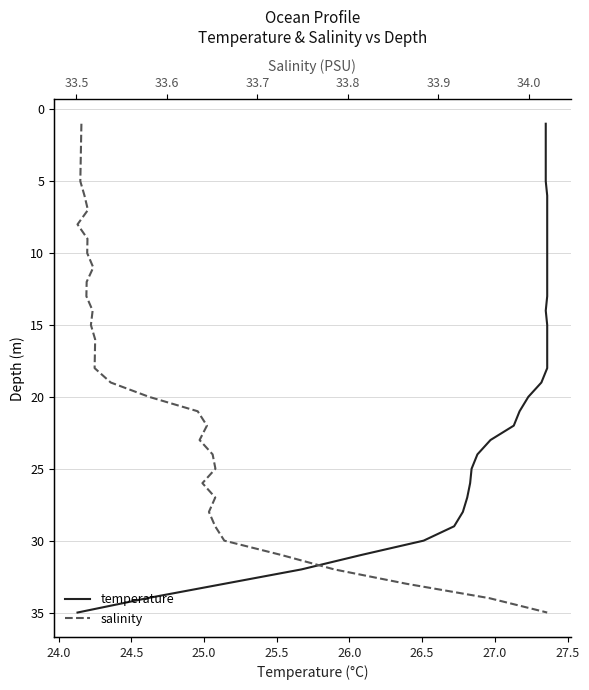

Rank the series by their maximum value, from lowest to highest.

temperature, salinity